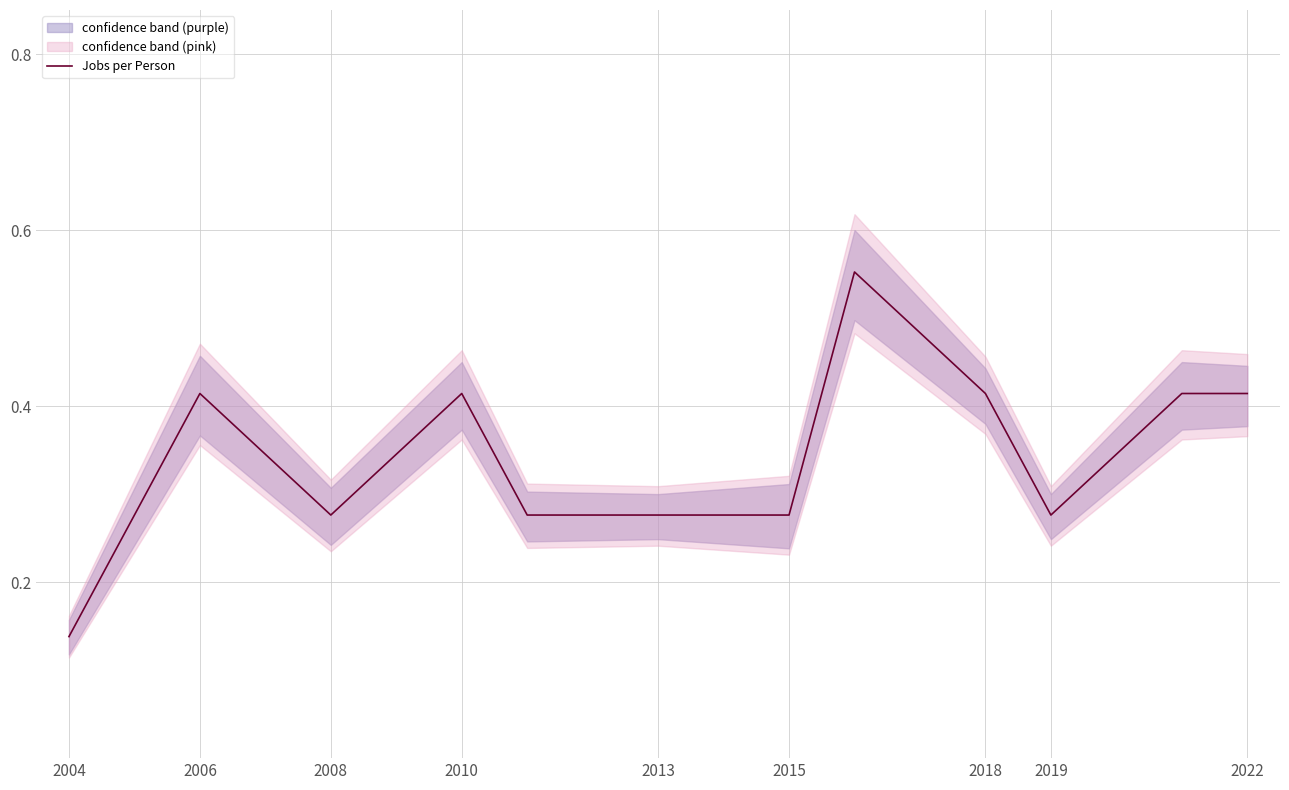

Count the values in the range 0 to 1.

12